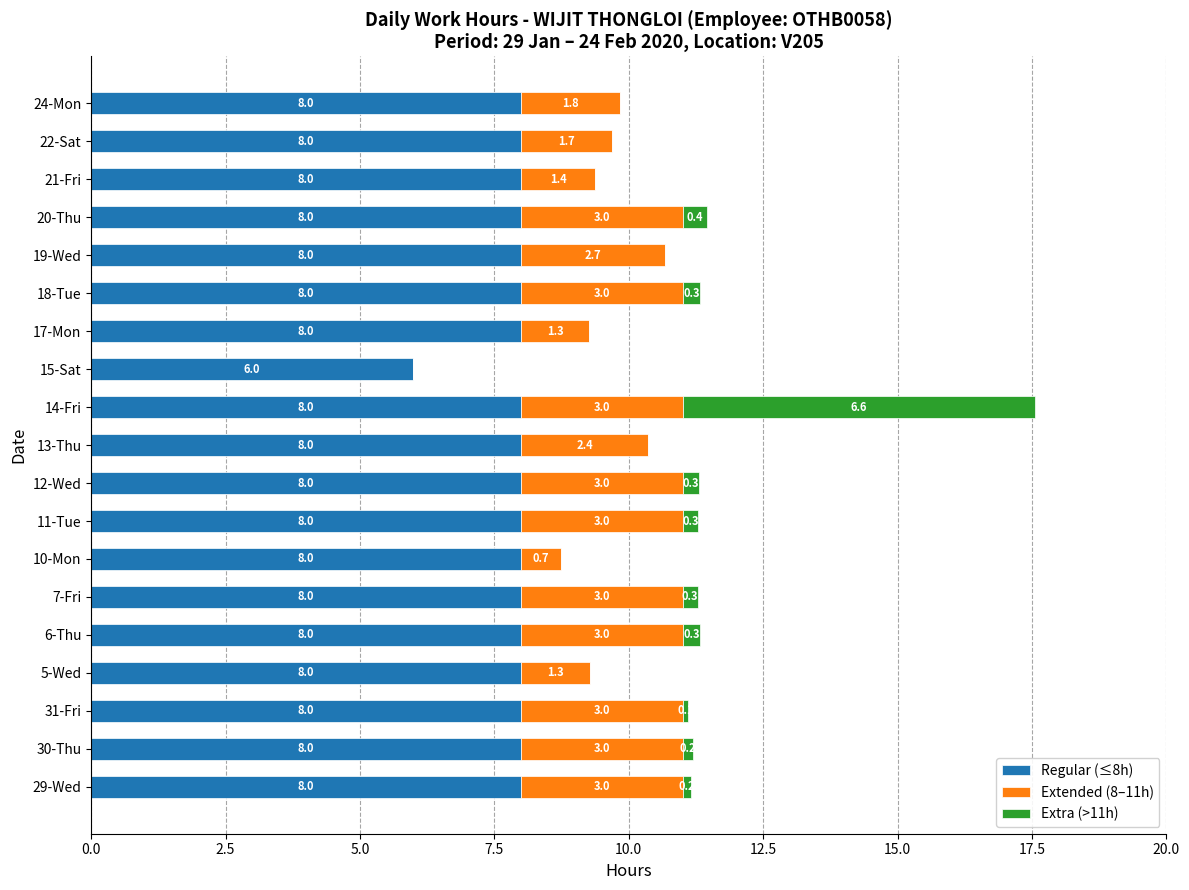

What is the sum of the Regular (≤8h) values at 6-Thu and 15-Sat?

14.0